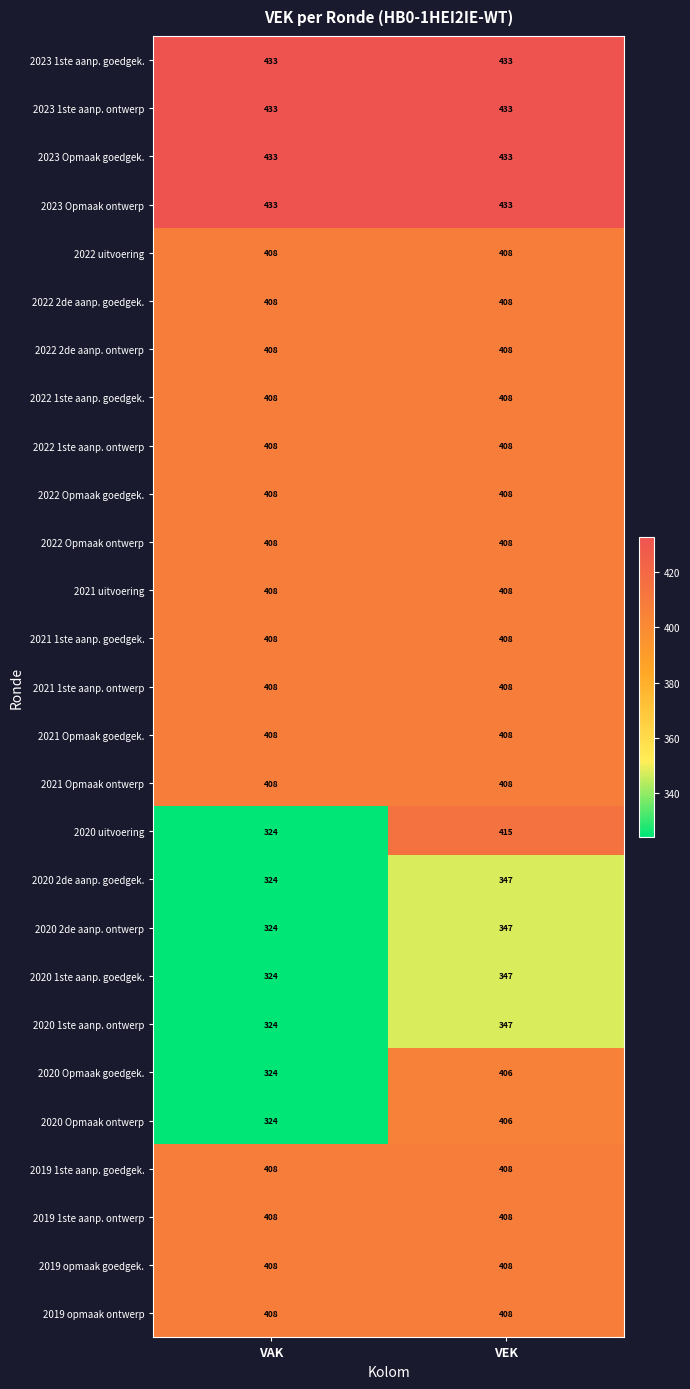

Which series has the largest range (max minus min)?

2020 uitvoering